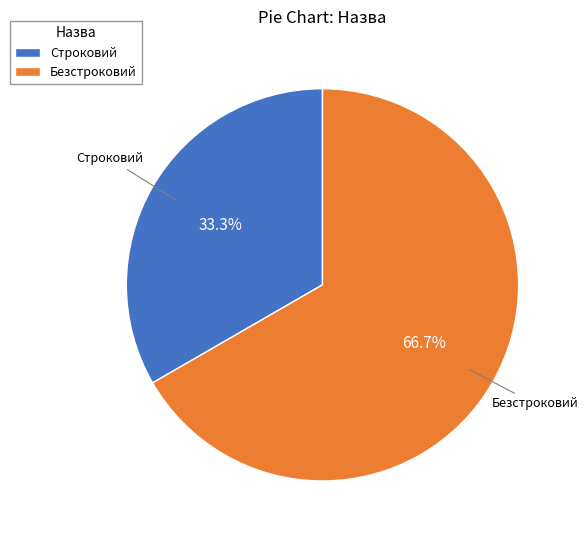

What percentage is the Безстроковий slice, to the nearest percent?

67%